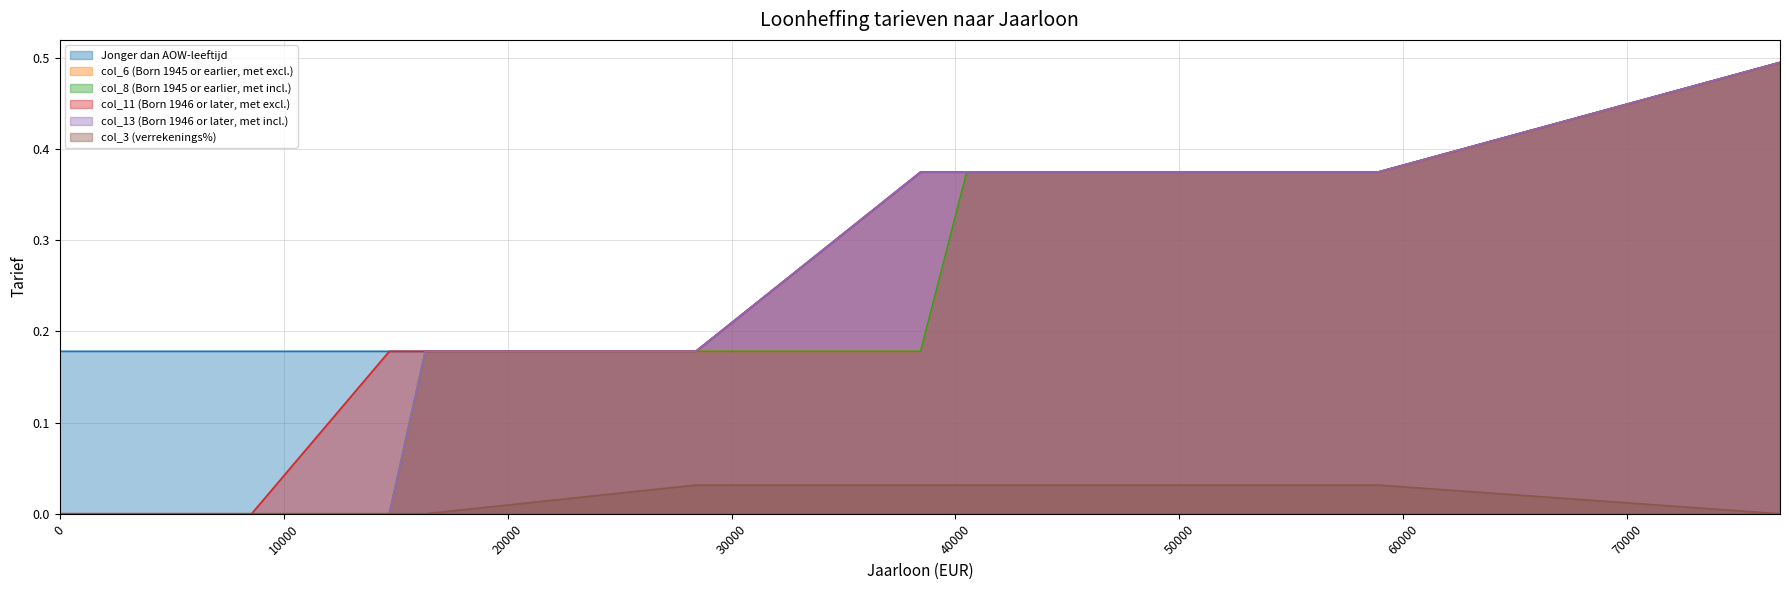

Reading right to left, list all the values displayed in this chart.

Jonger dan AOW-leeftijd: 0.5	0.4	0.4	0.4	0.4	0.2	0.2	0.2	0.2	0.2
col_6 (Born 1945 or earlier, met excl.): 0.5	0.4	0.4	0.4	0.2	0.2	0.2	0.0	0.0	0.0
col_8 (Born 1945 or earlier, met incl.): 0.5	0.4	0.4	0.4	0.2	0.2	0.2	0.0	0.0	0.0
col_11 (Born 1946 or later, met excl.): 0.5	0.4	0.4	0.4	0.4	0.2	0.2	0.2	0.0	0.0
col_13 (Born 1946 or later, met incl.): 0.5	0.4	0.4	0.4	0.4	0.2	0.2	0.0	0.0	0.0
col_3 (verrekenings%): 0.0	0.0	0.0	0.0	0.0	0.0	0.0	0.0	0.0	0.0